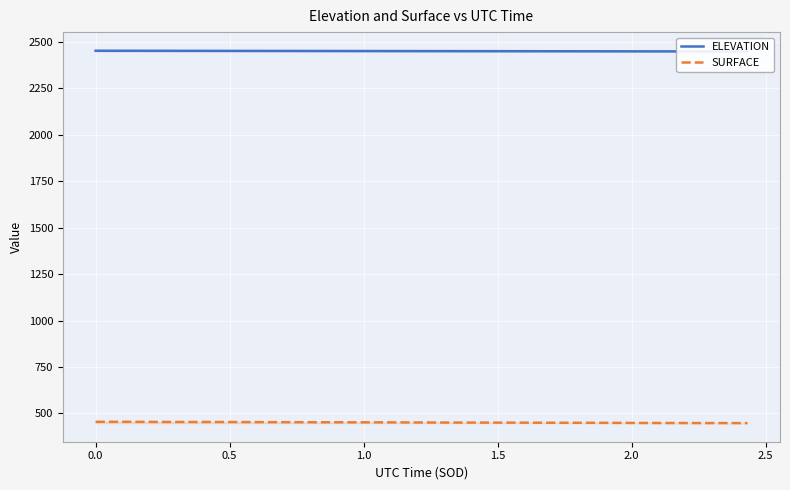

What is the minimum value for SURFACE?

448.2